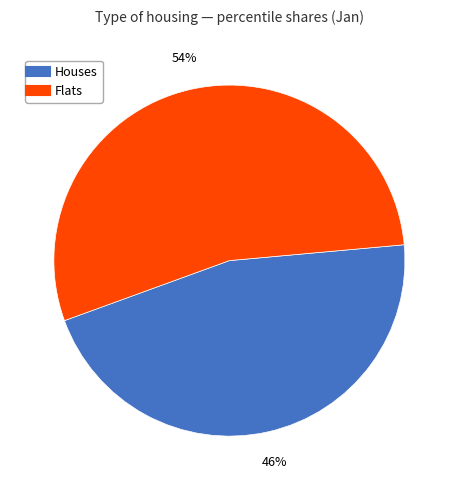

Does any single category account for the majority?

Yes